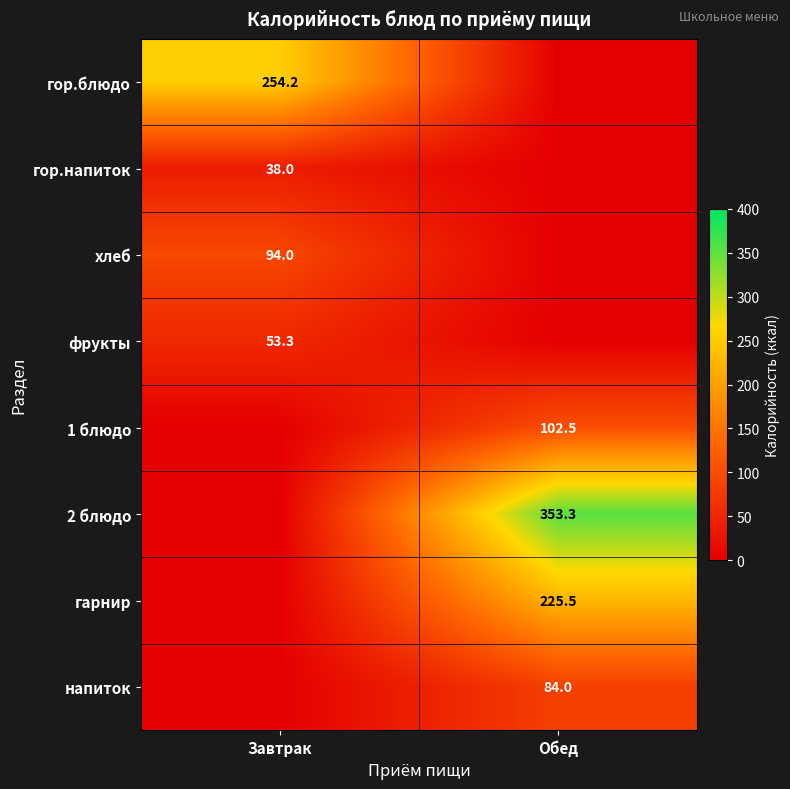

The напиток series shows 84.0 at Обед. True or false?

True